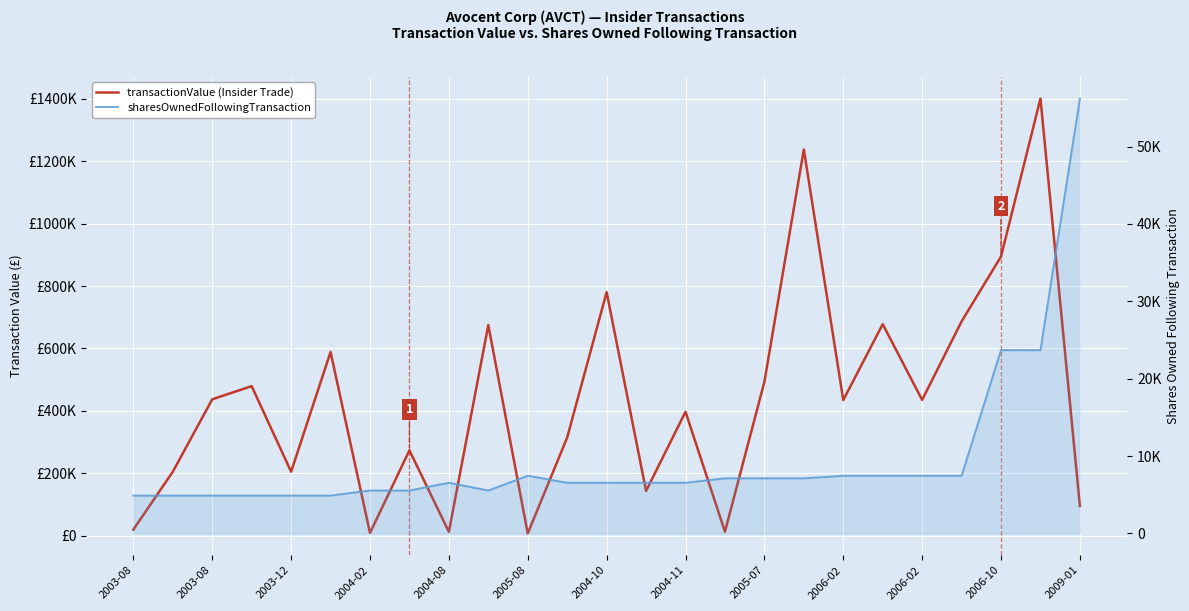

What is the value of the sharesOwnedFollowingTransaction point at the 8th from the left?

5548